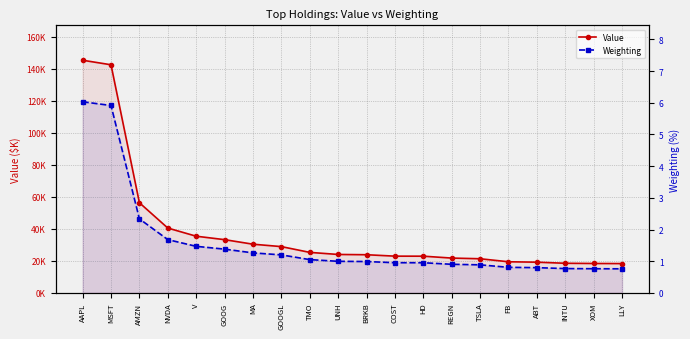

Which series changed the most between MSFT and GOOGL?

Value